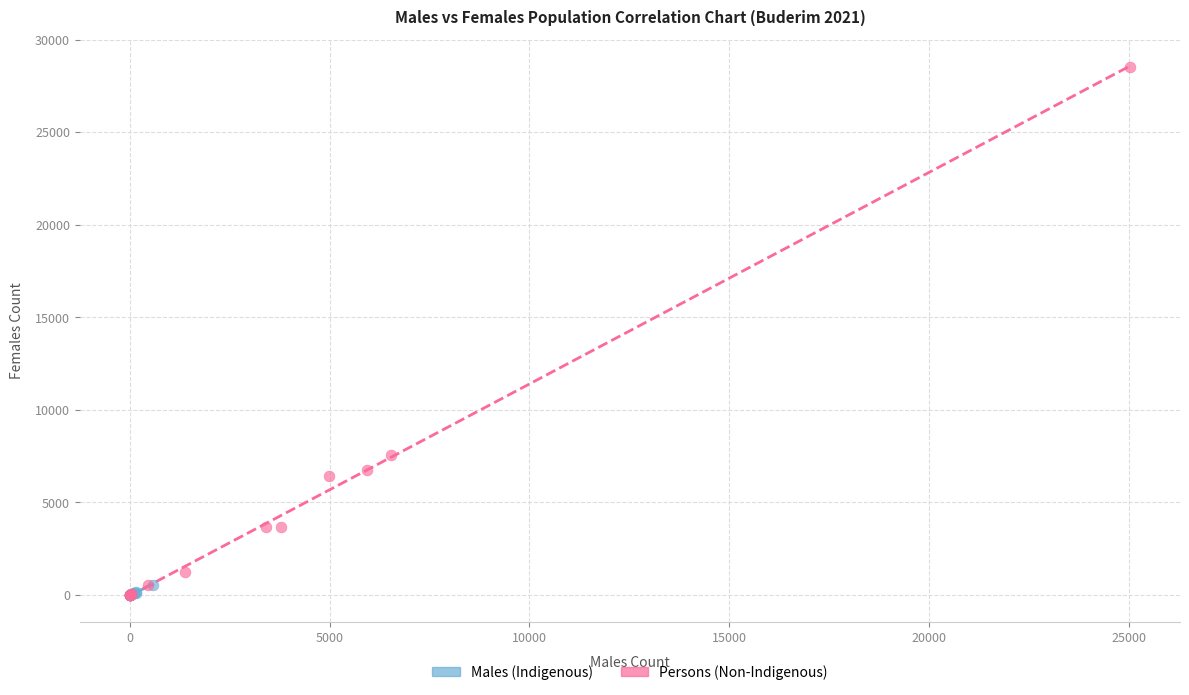

Which series has the largest Y range (max minus min)?

Persons (Non-Indigenous)